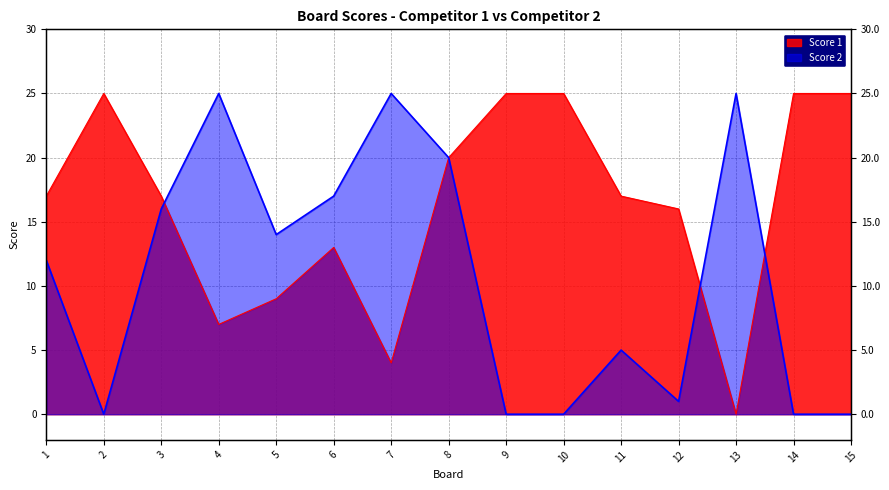

True or false: Score 2 and Score 1 intersect in this chart.

True